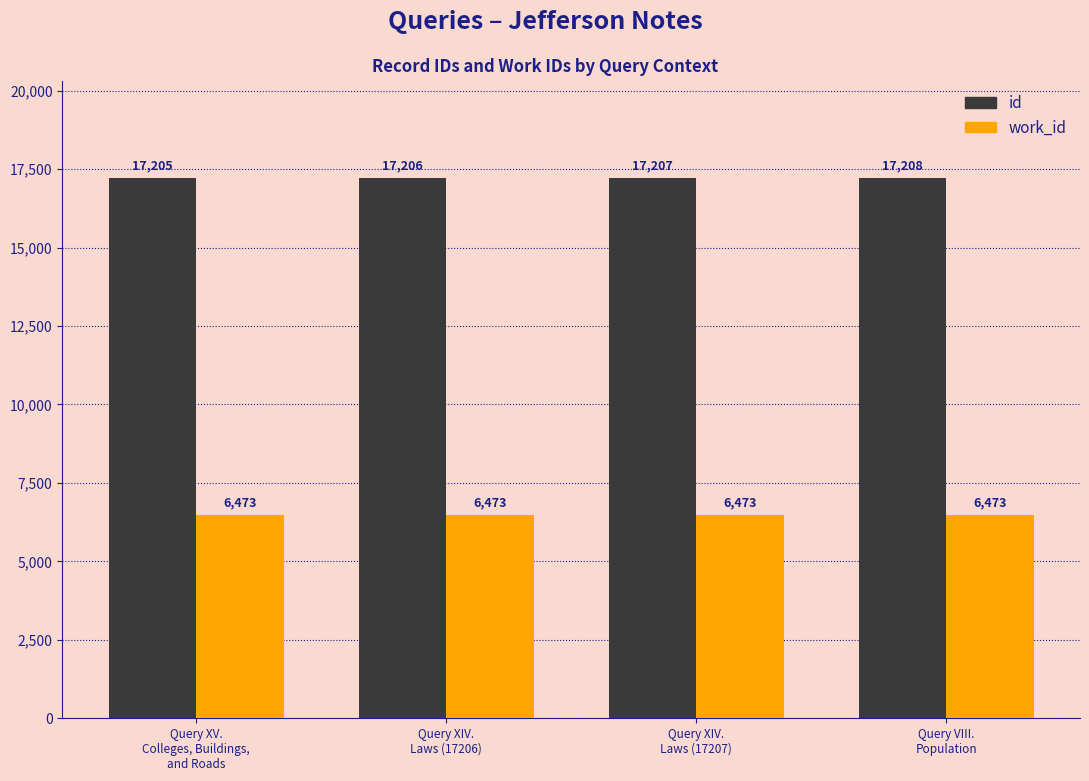

Which series has the widest spread of values?

id